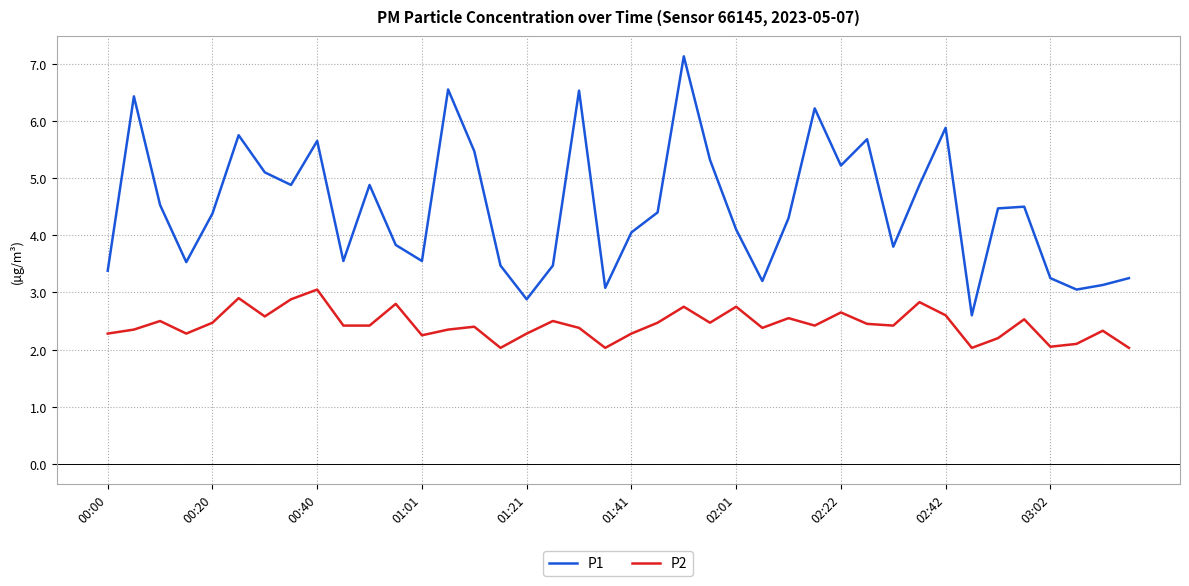

List the series in order of their overall mean, lowest first.

P2, P1